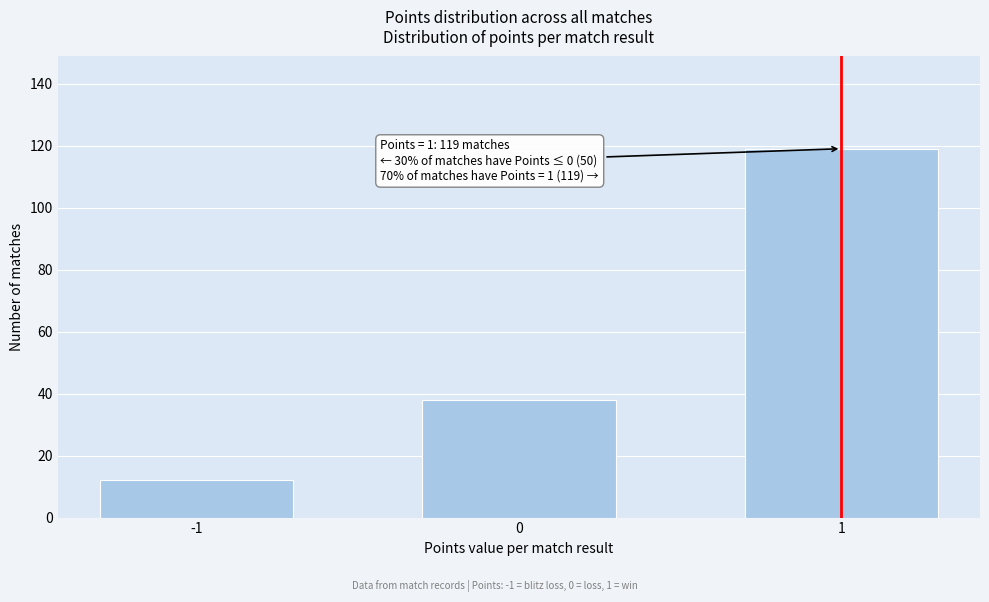

Reading left to right, extract all data points from this chart.

-1=12	0=38	1=119